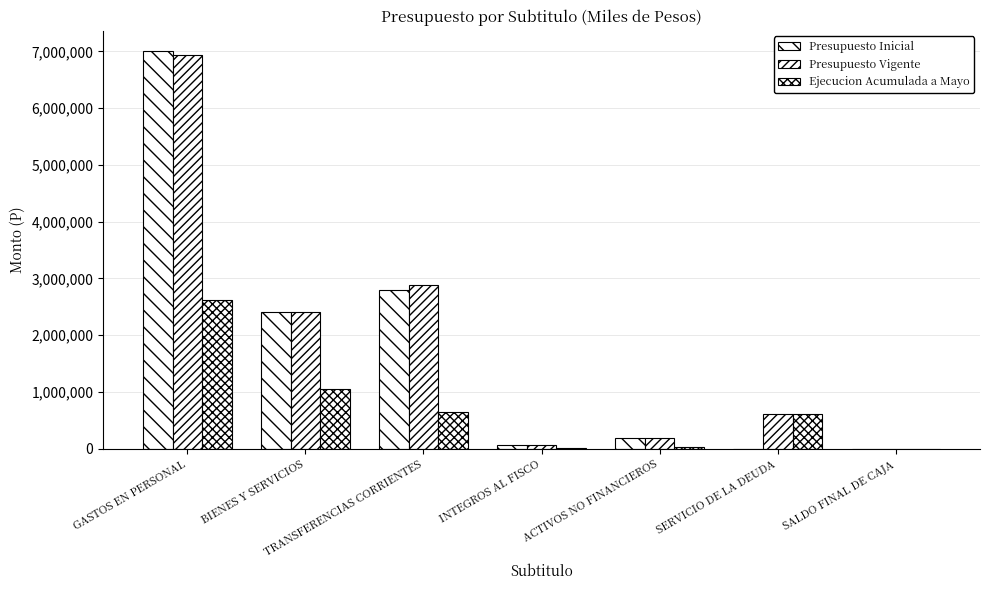

How many data points does each series have?

7